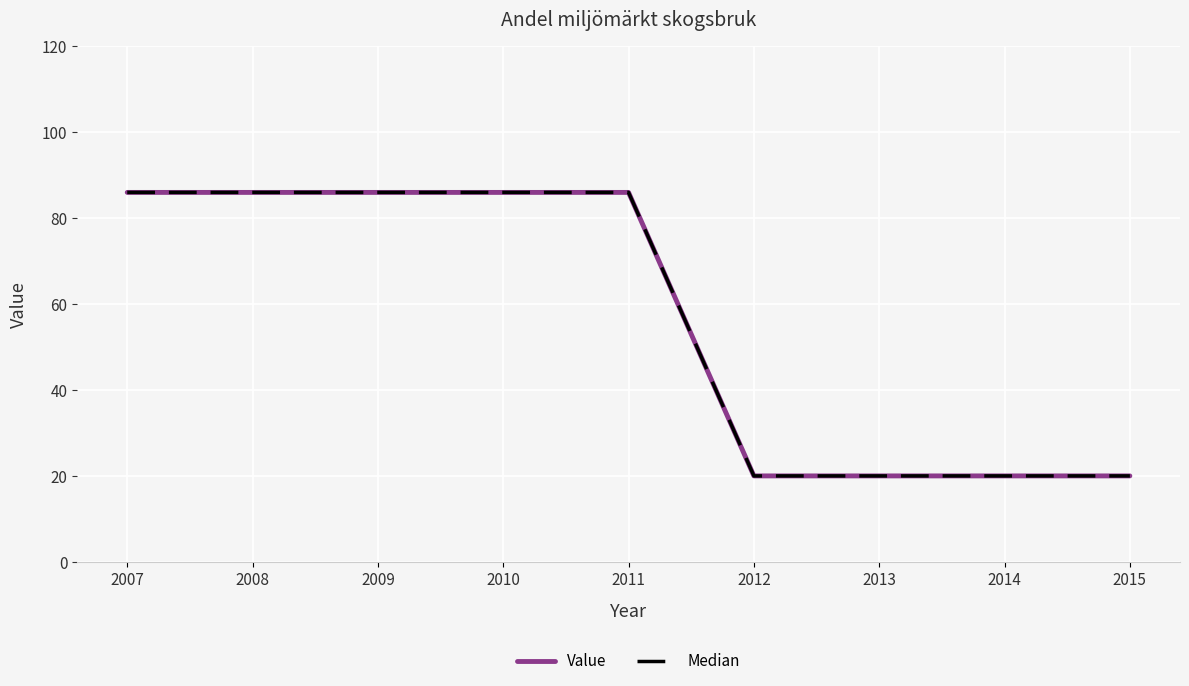

Does the chart have visible grid lines?

Yes